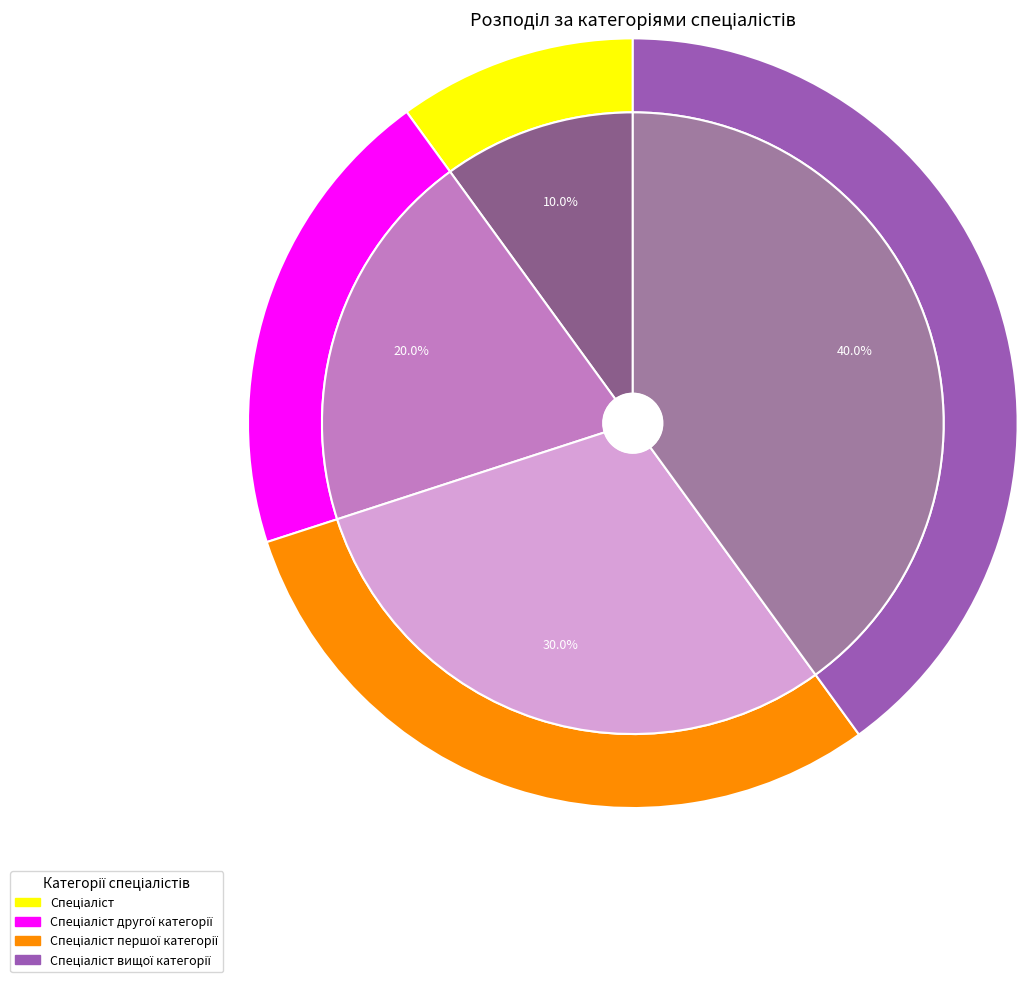

What is the smallest slice in the pie chart?

Спеціаліст